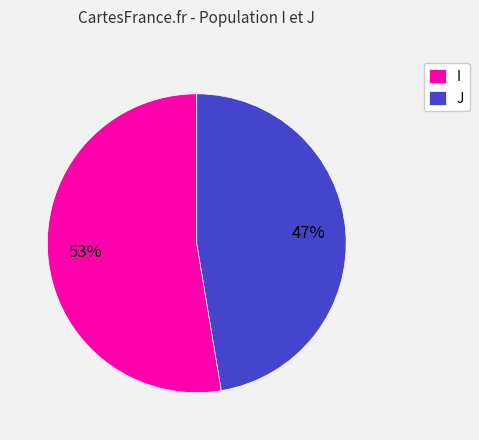

Which category has the biggest portion of the pie?

I